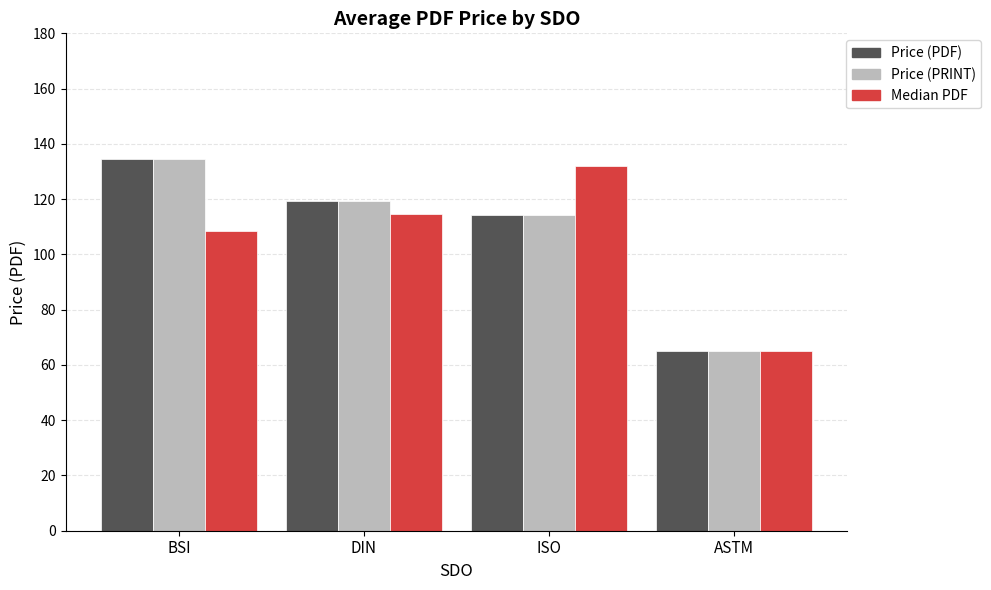

What is the difference between the maximum and second lowest values in the Price (PDF) series?

20.3